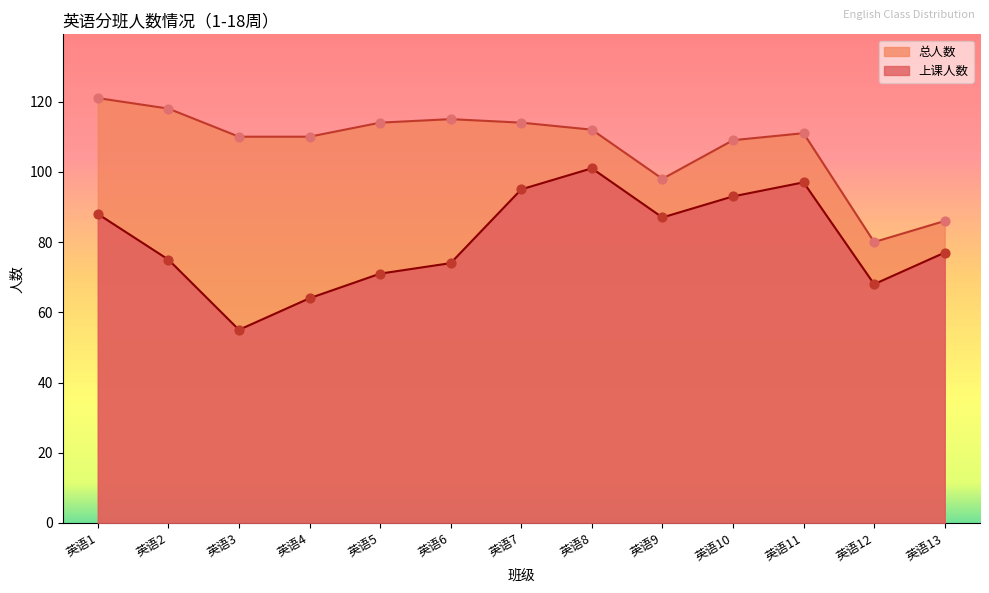

What is the total value across all series at 英语13?

163